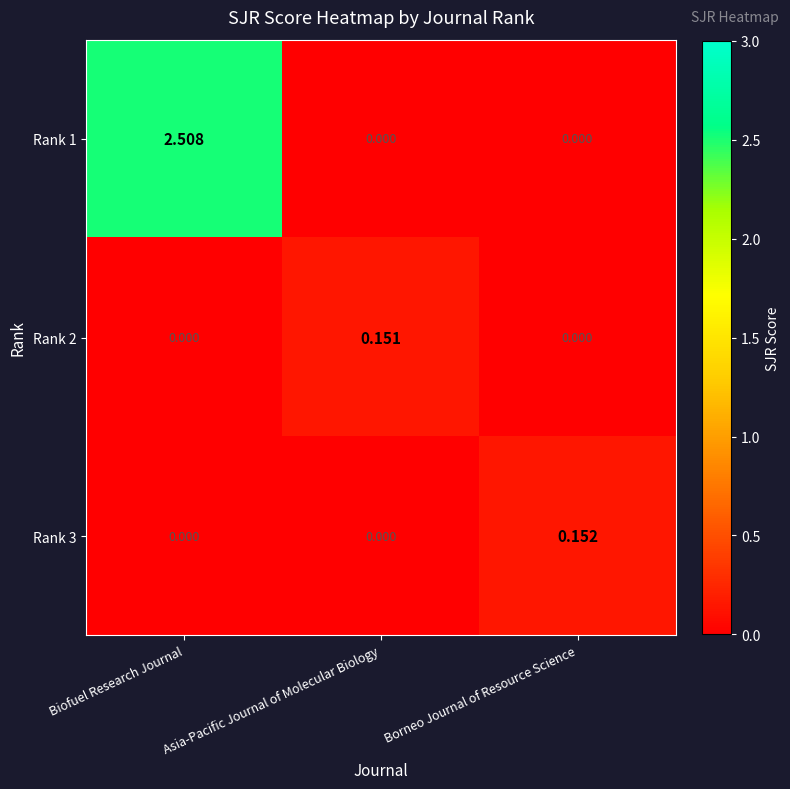

List the series in order of their peak value, highest first.

Rank 1, Rank 3, Rank 2